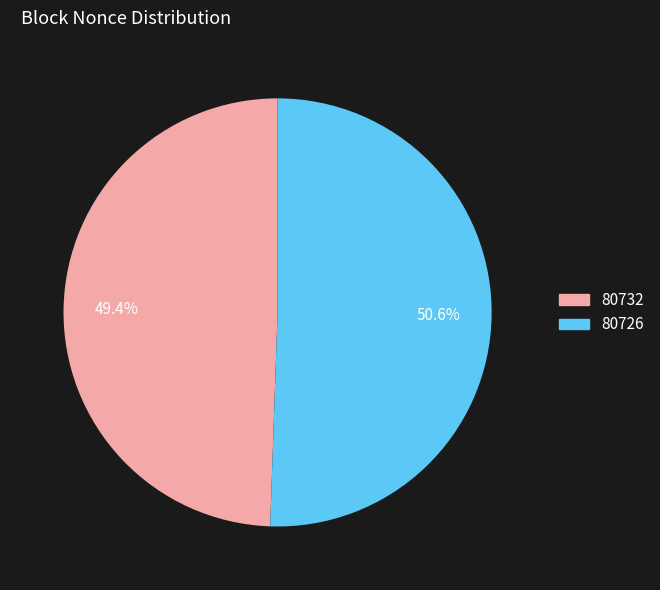

To the nearest percent, what is the difference between the 80726 and 80732 slice percentages?

1%